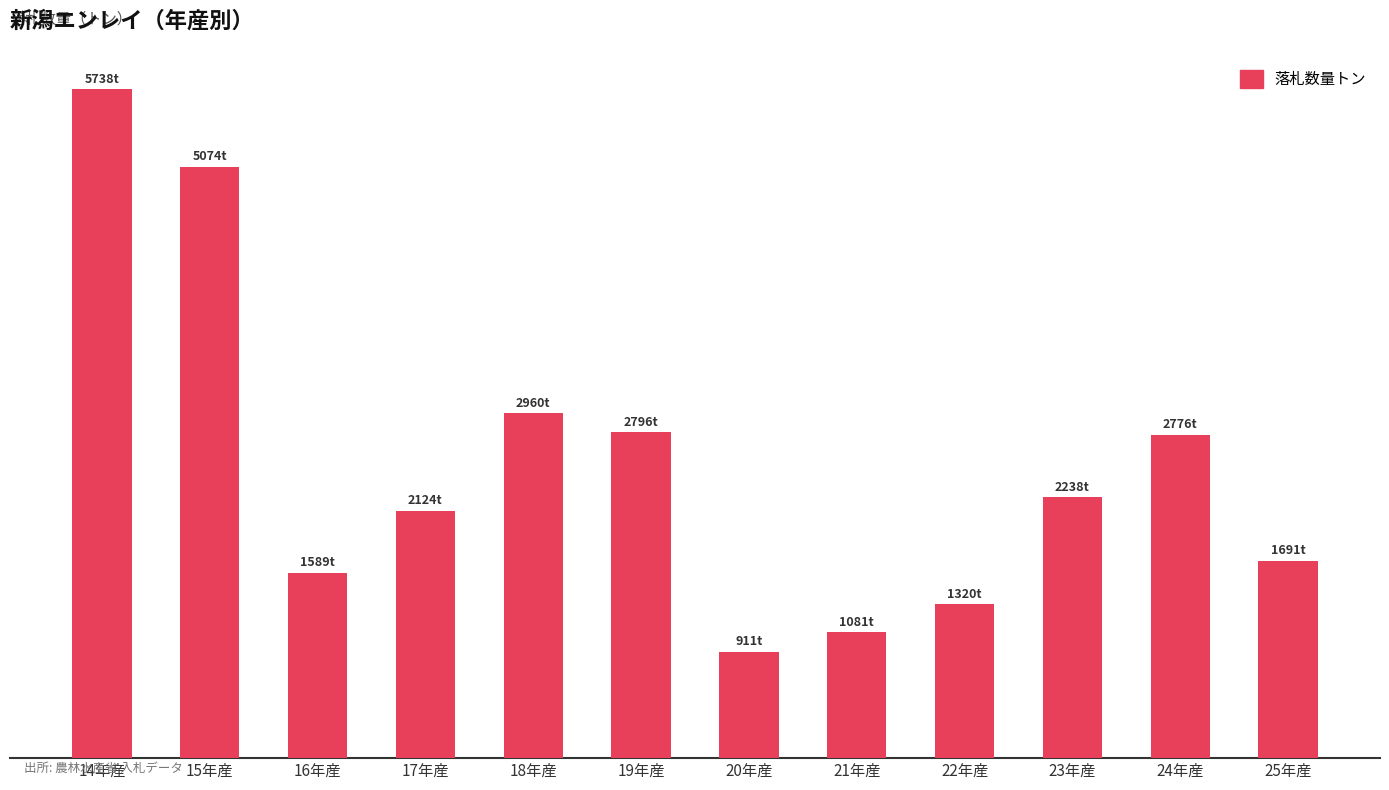

Does the chart contain any negative values?

No